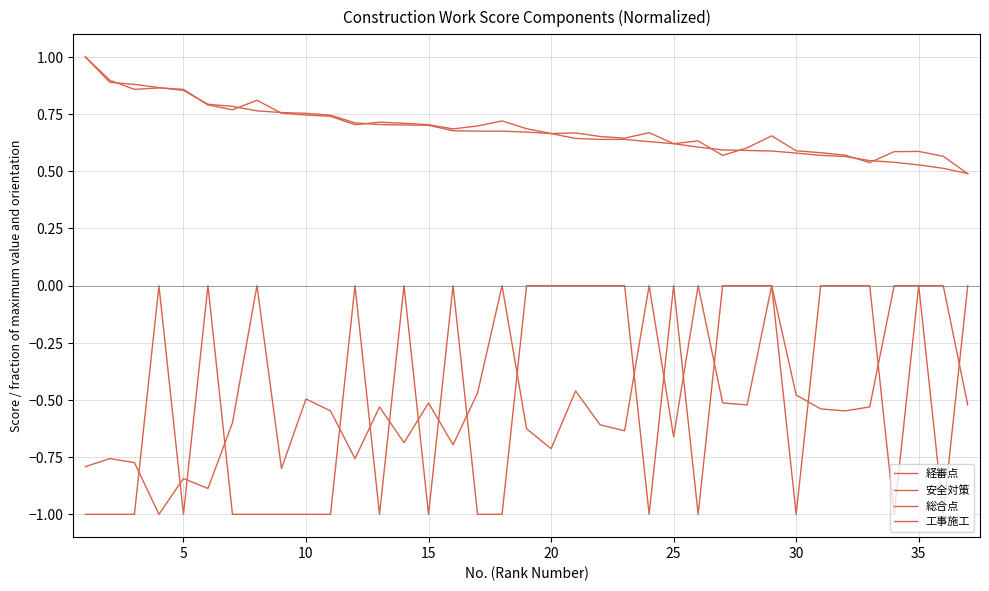

List the series in order of their peak value, highest first.

経審点, 総合点, 安全対策, 工事施工